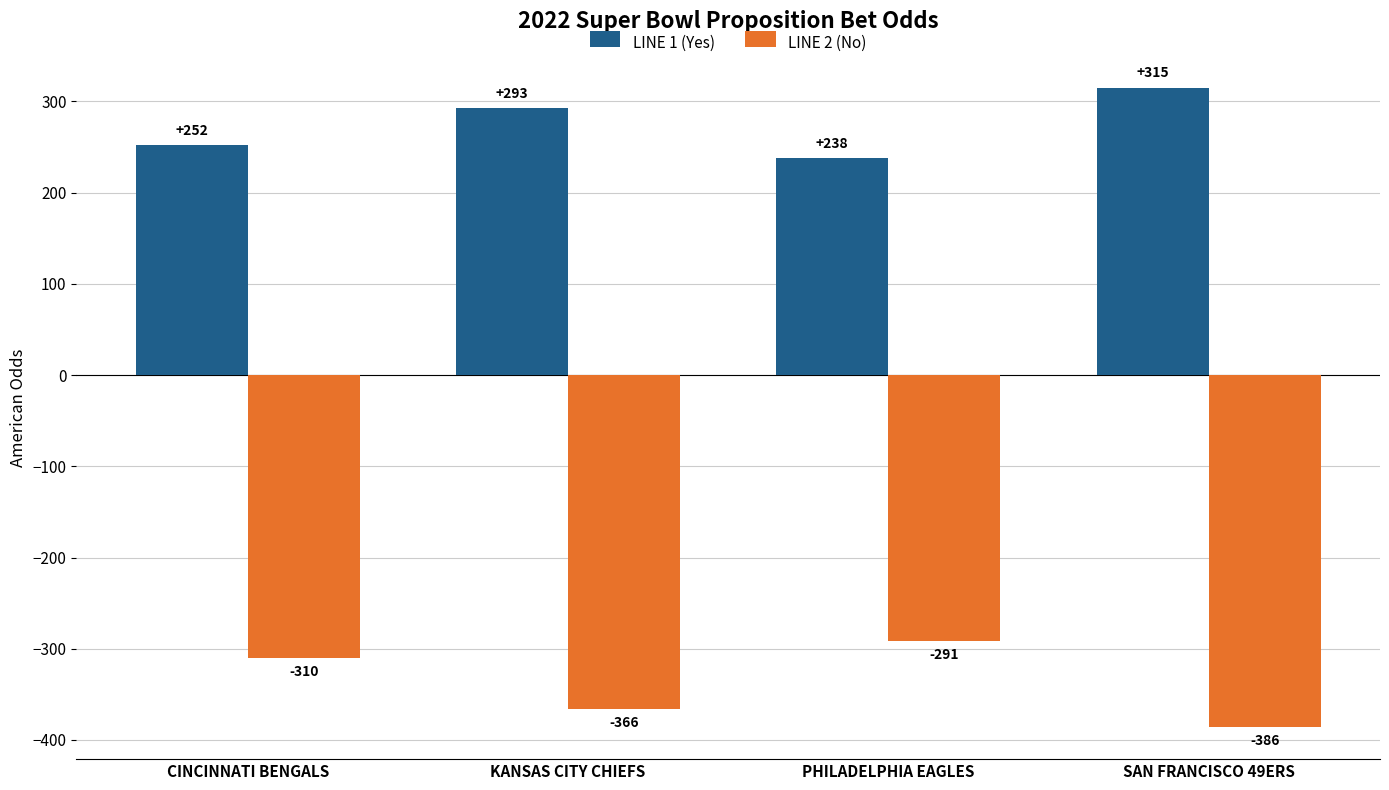

What is the label of the 2nd bar from the left?

KANSAS CITY CHIEFS